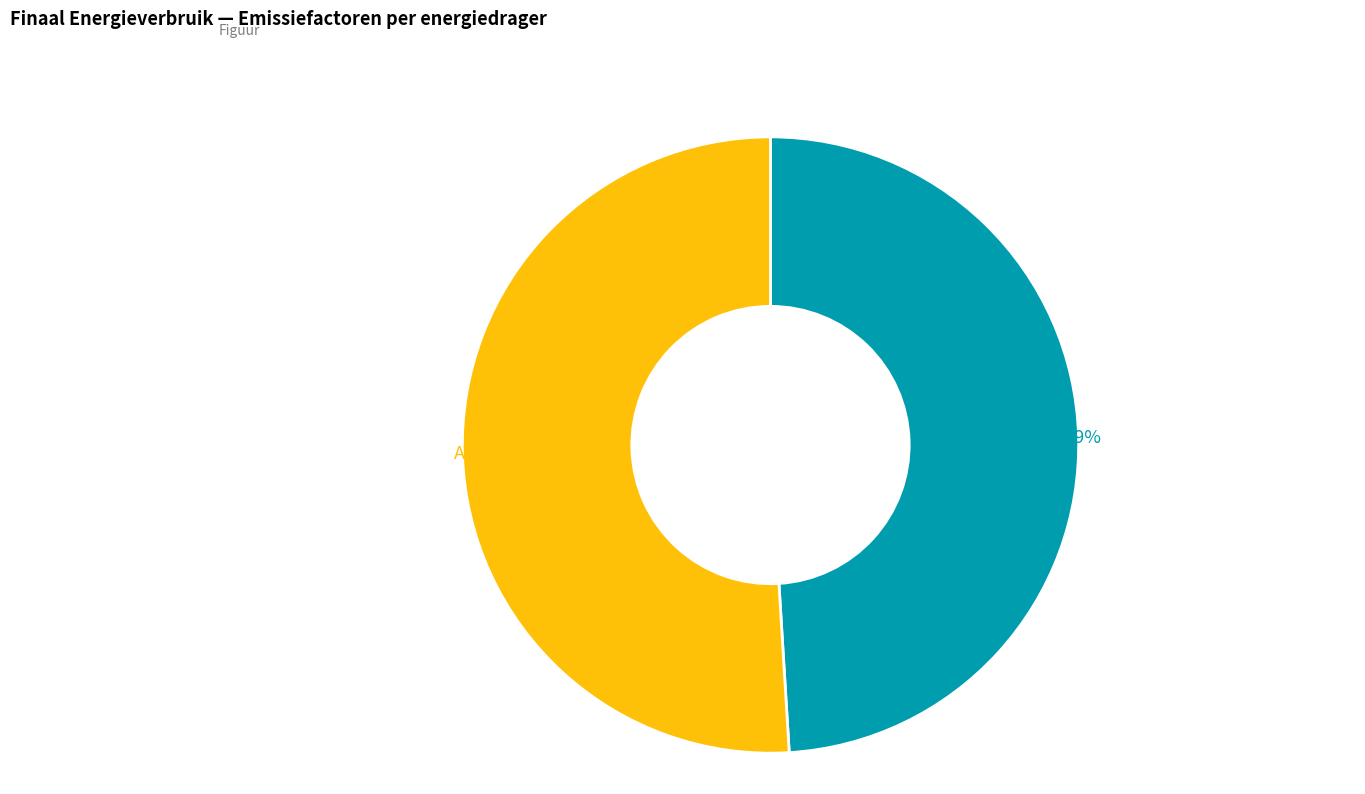

Combined, do Aardgas and Elektriciteit account for over 50%?

Yes